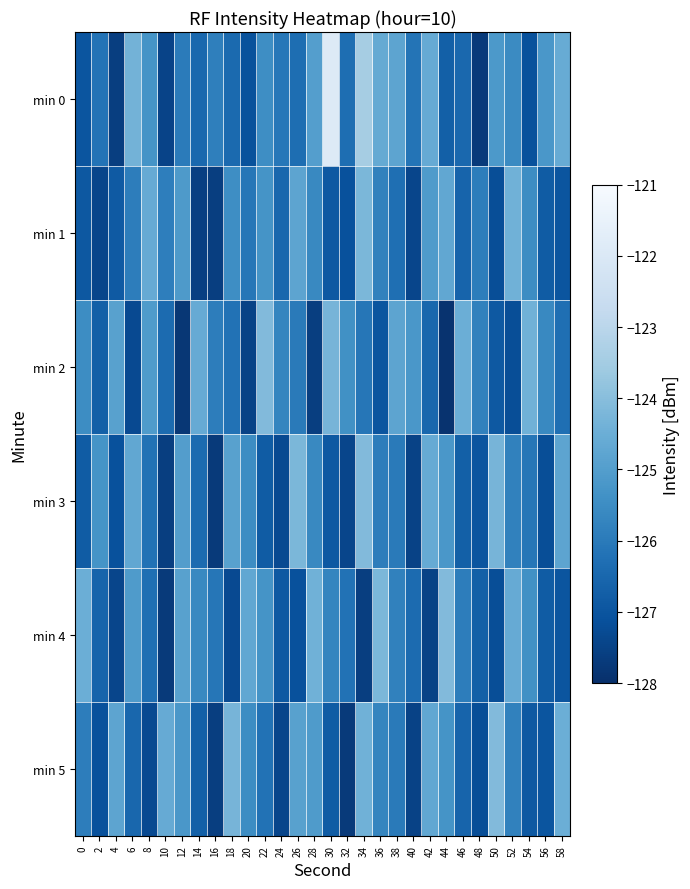

At which category does the chart reach its peak across all series?

30